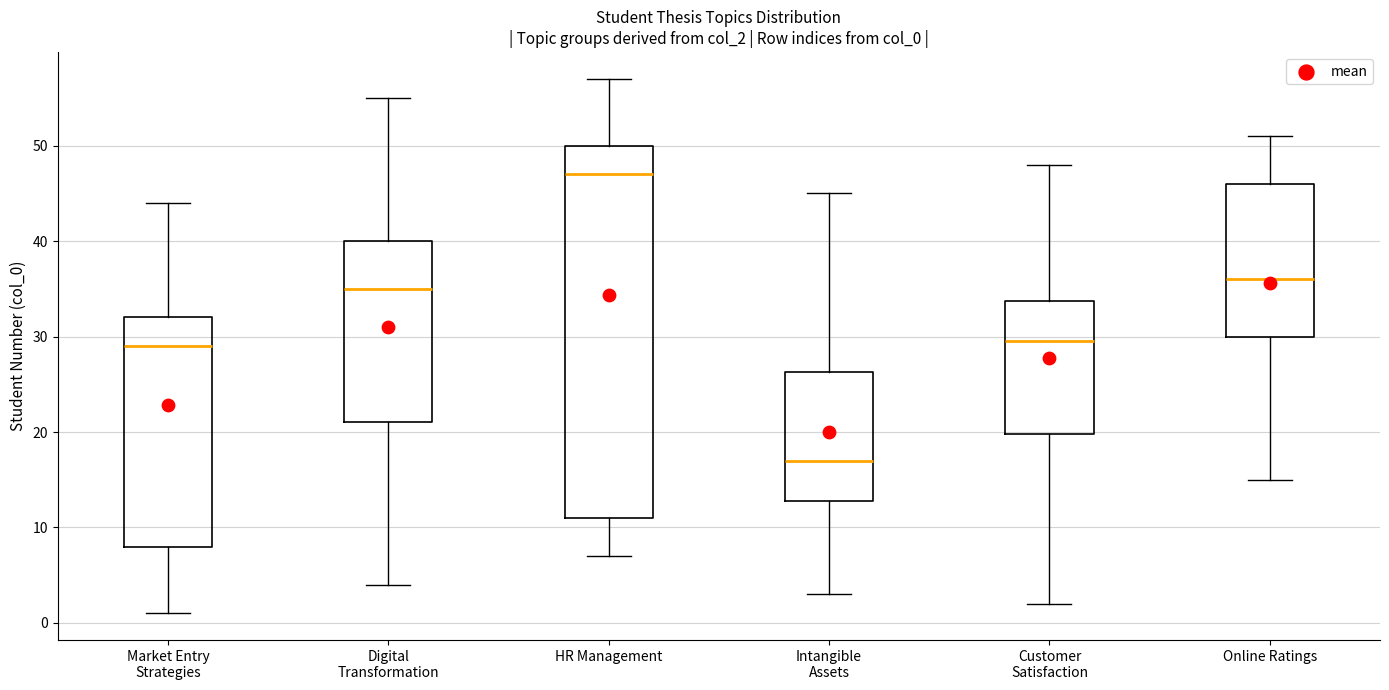

Where is the lower edge of the box for Intangible Assets on the y-axis? The values are not printed on the chart, so give them approximately, as read against the axis.

13